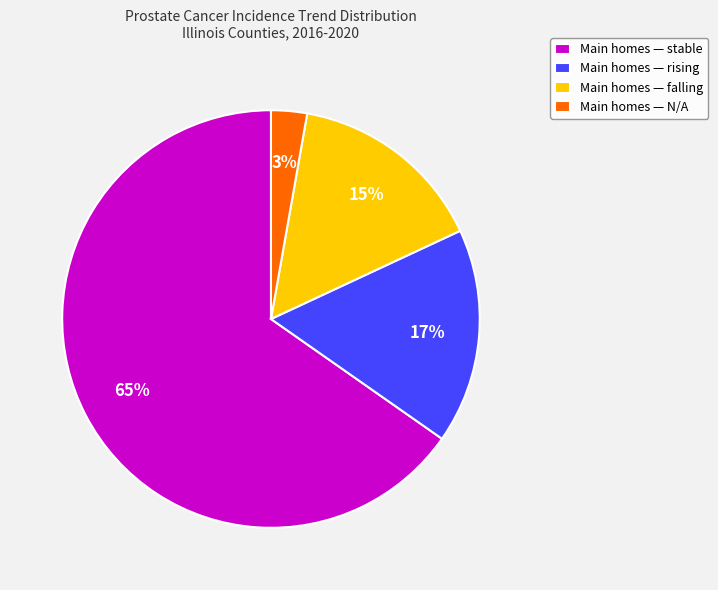

The Main homes — N/A slice represents 3% of the pie. True or false?

True